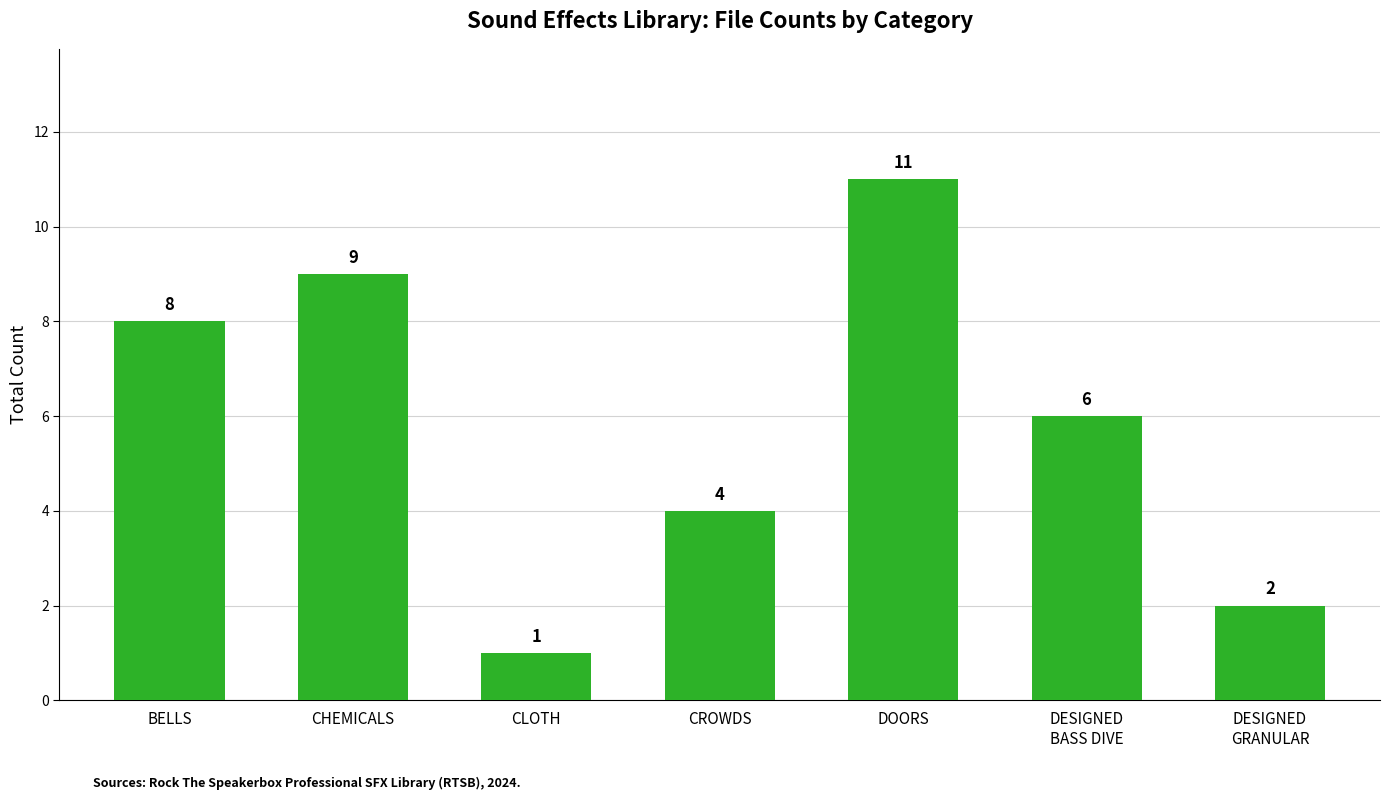

The chart shows a value of 8 at BELLS. True or false?

True